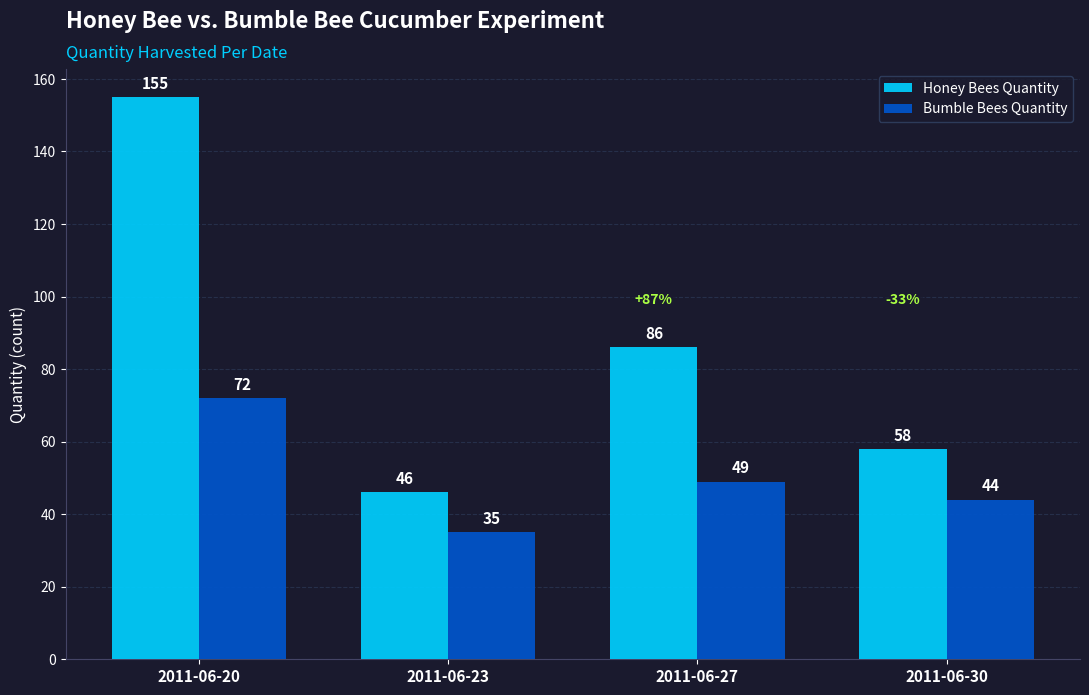

True or false: Honey Bees Quantity has a value of 46 at 2011-06-23.

True